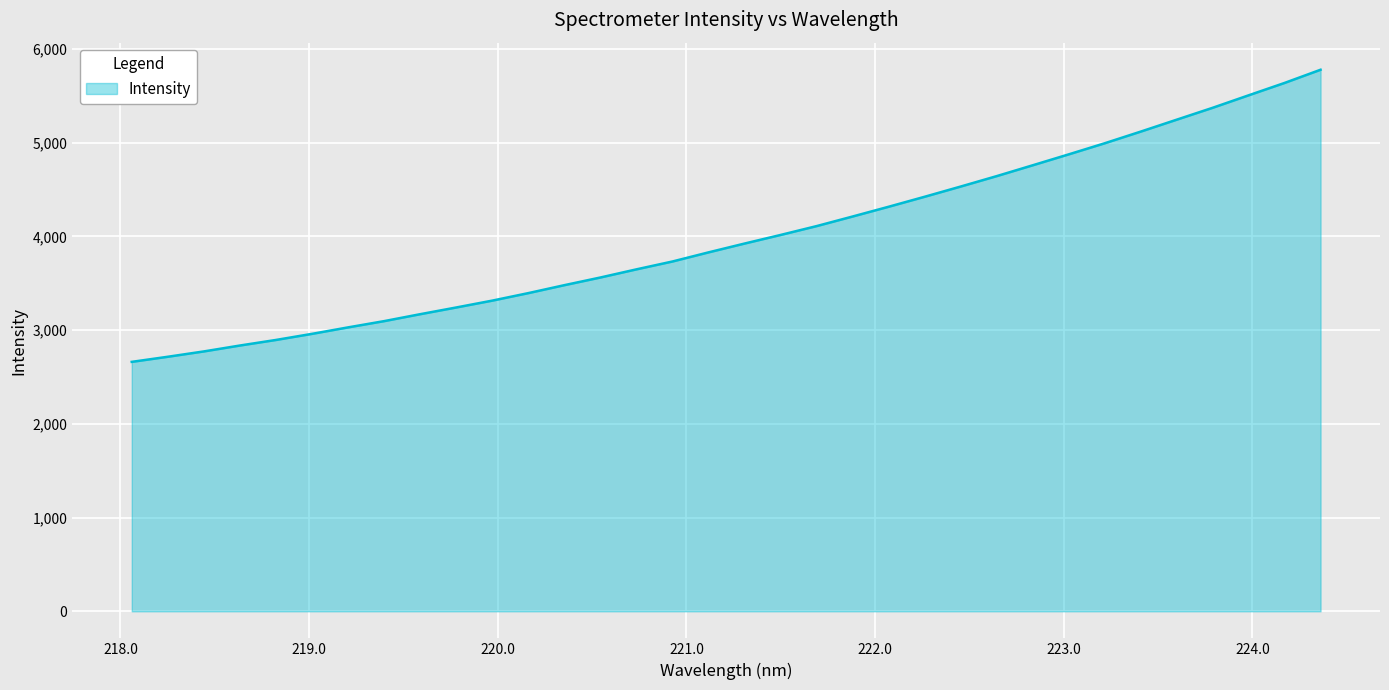

What is the difference between the maximum and minimum values?

3116.3